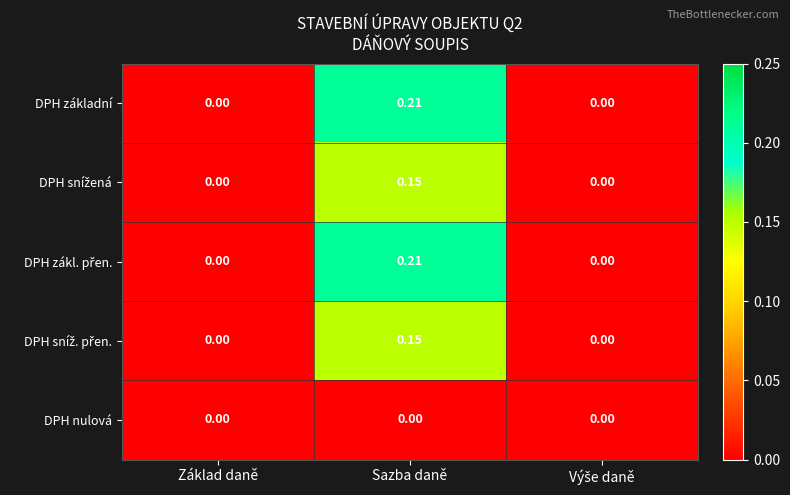

Which category has the highest value across all series?

Sazba daně